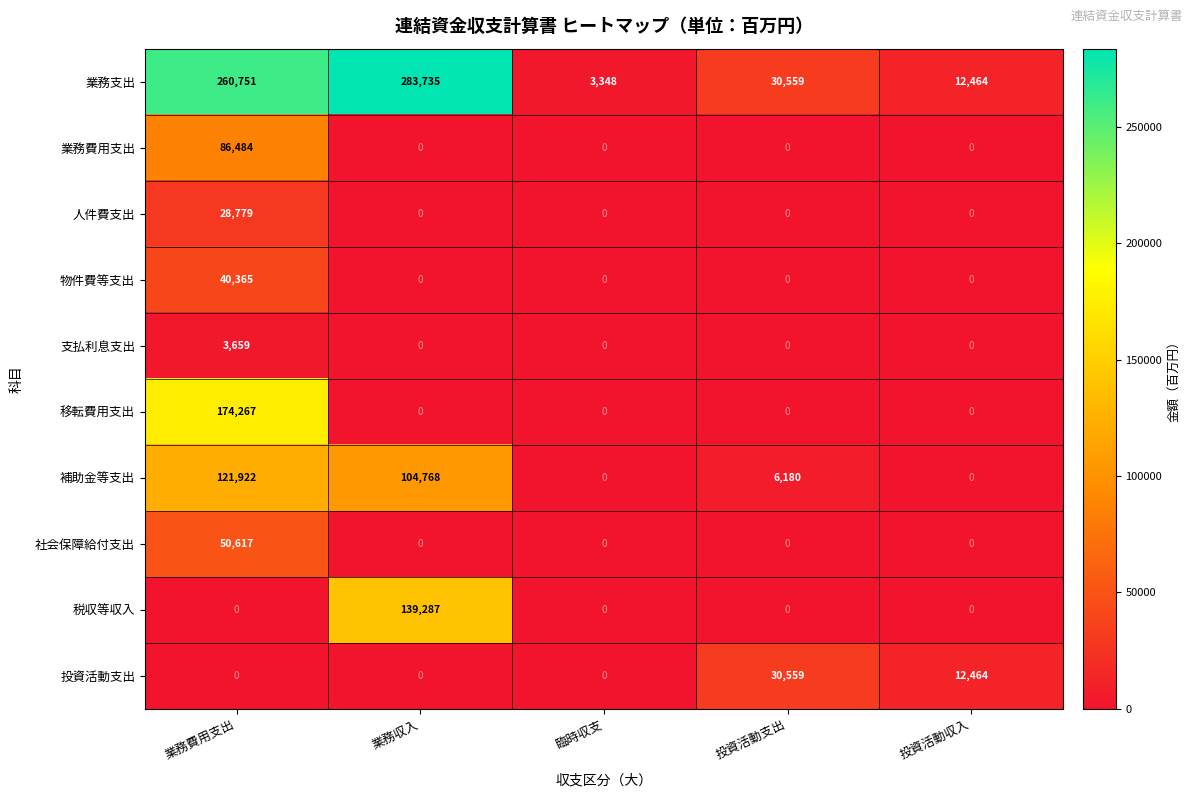

Which category has the highest value across all series?

業務収入